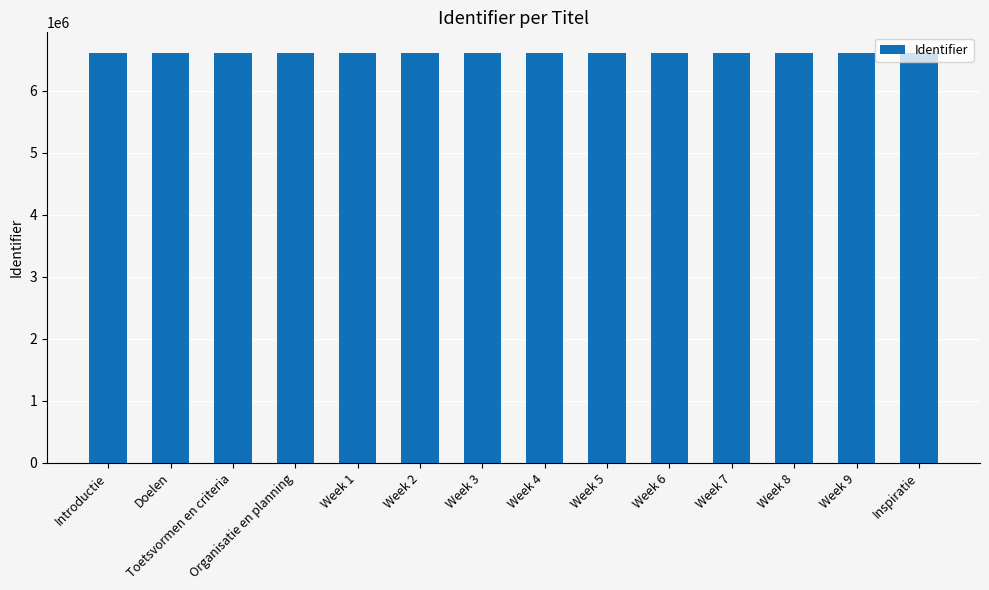

Are the bars grouped side by side (vs. stacked)?

No